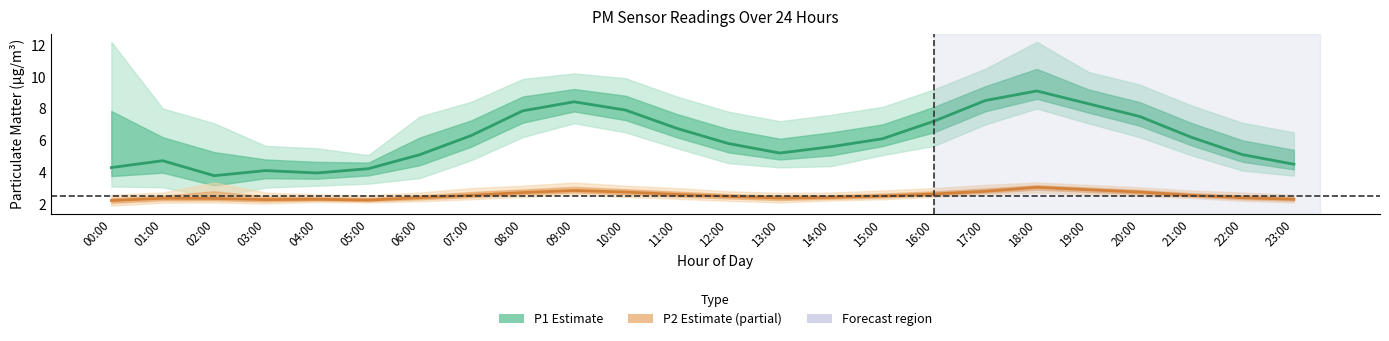

At how many categories does at least one series exceed 2?

24